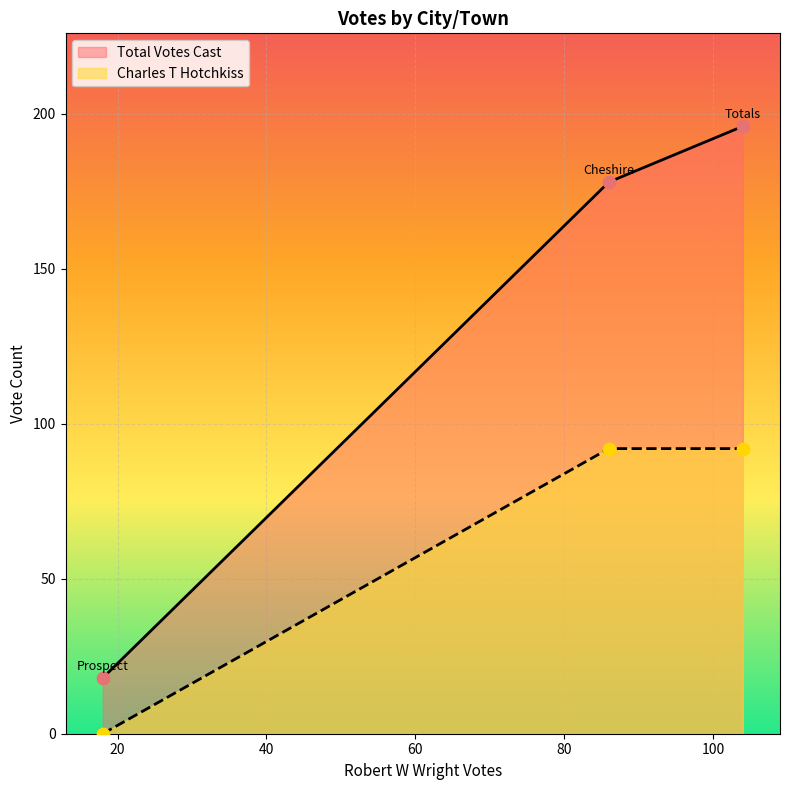

Which series contains the lowest Y value?

Charles T Hotchkiss